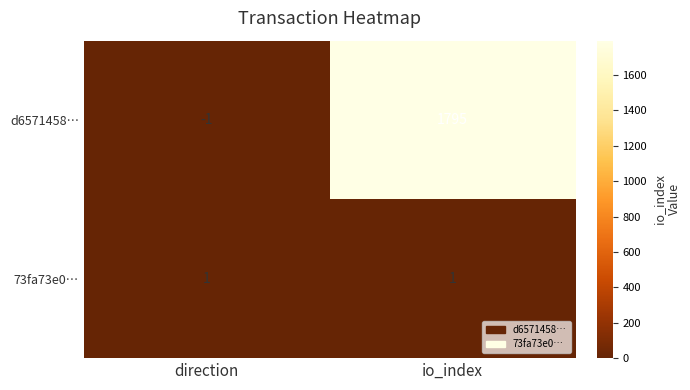

Reading left to right, list all the values displayed in this chart.

d6571458…: direction=-1	io_index=1795
73fa73e0…: direction=1	io_index=1